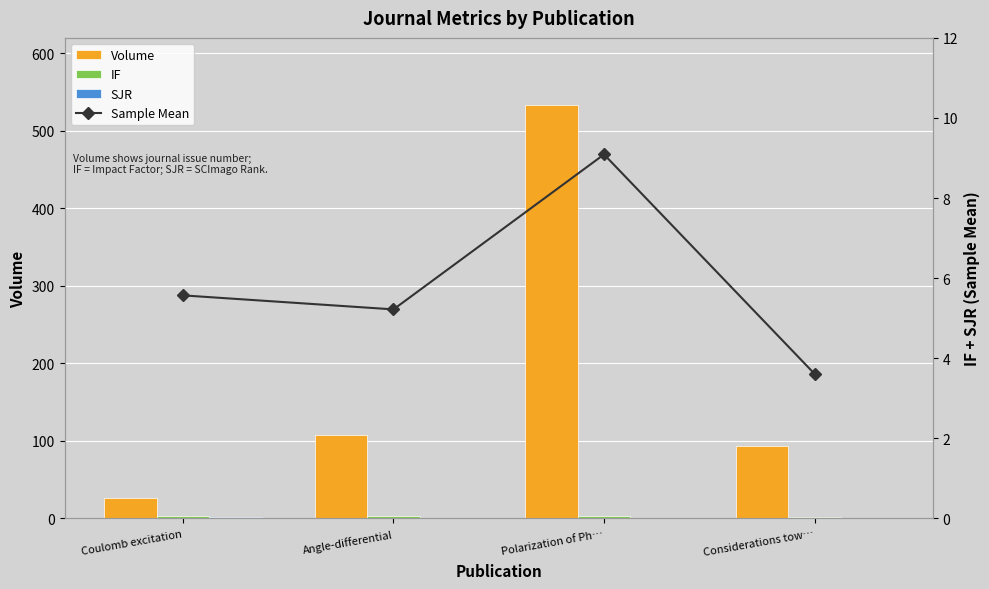

Reading left to right, list all the values displayed in this chart.

Volume: 26.0	107.0	534.0	93.0
IF: 3.7	3.0	3.0	2.1
SJR: 1.6	1.2	0.7	0.5
Sample Mean: 5.6	5.2	9.1	3.6